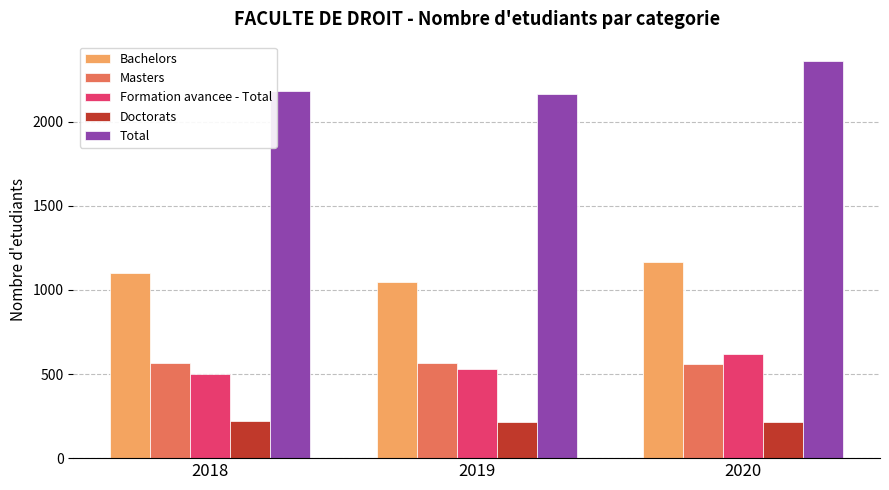

List the series in order of their peak value, highest first.

Total, Bachelors, Formation avancee - Total, Masters, Doctorats